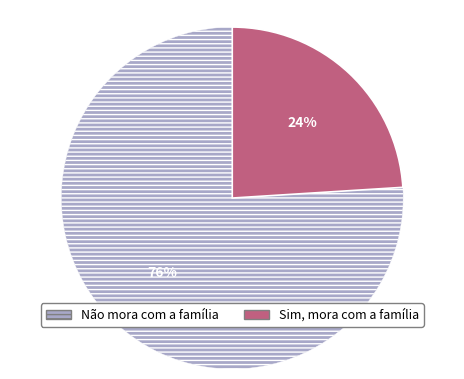

To the nearest percent, what is the difference between the largest and smallest slice percentages?

52%